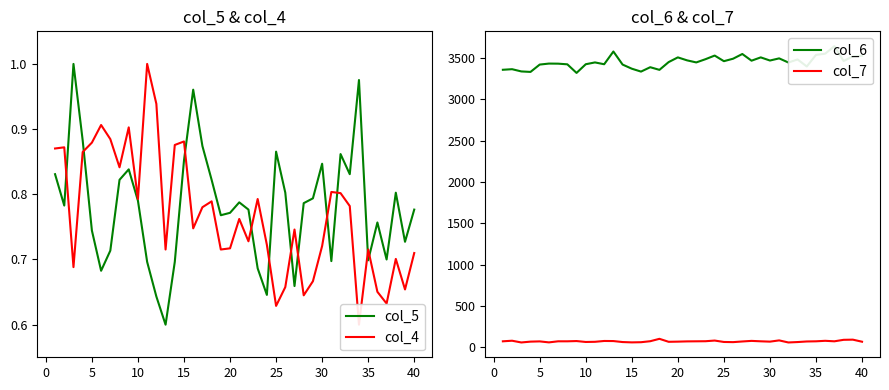

True or false: col_7 has a value of 19.3 at 16.

False